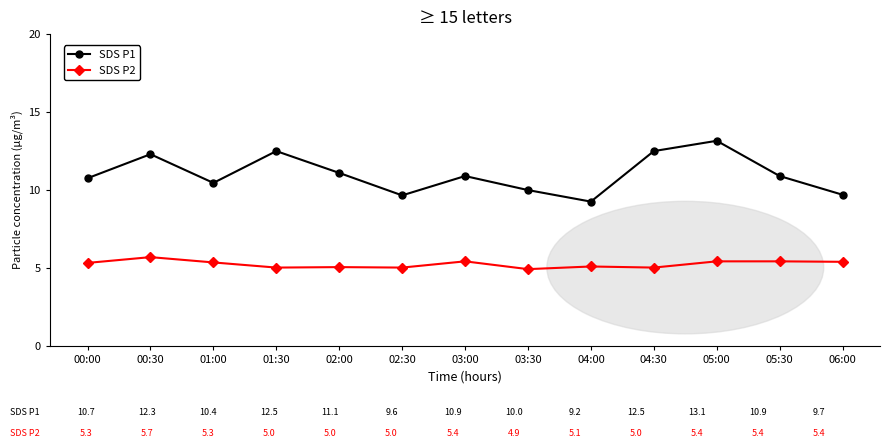

Is the value of SDS P1 at 01:00 greater than the value of SDS P2 at 05:30?

Yes